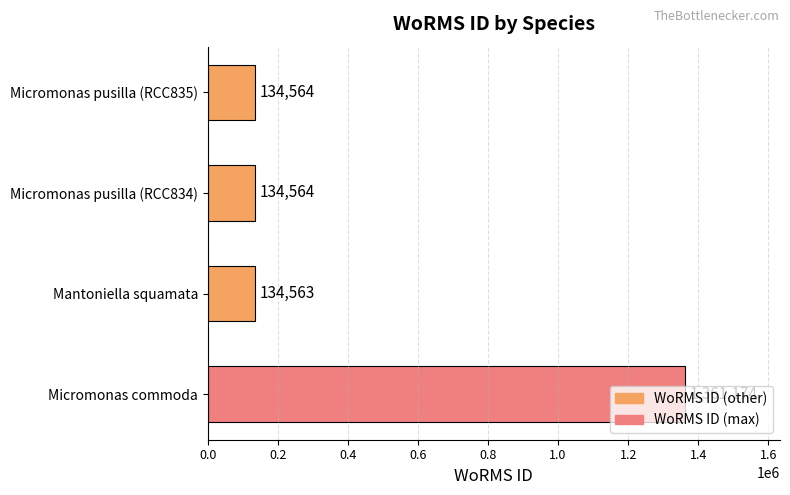

Between Mantoniella squamata and Micromonas pusilla (RCC834), which is larger?

Micromonas pusilla (RCC834)